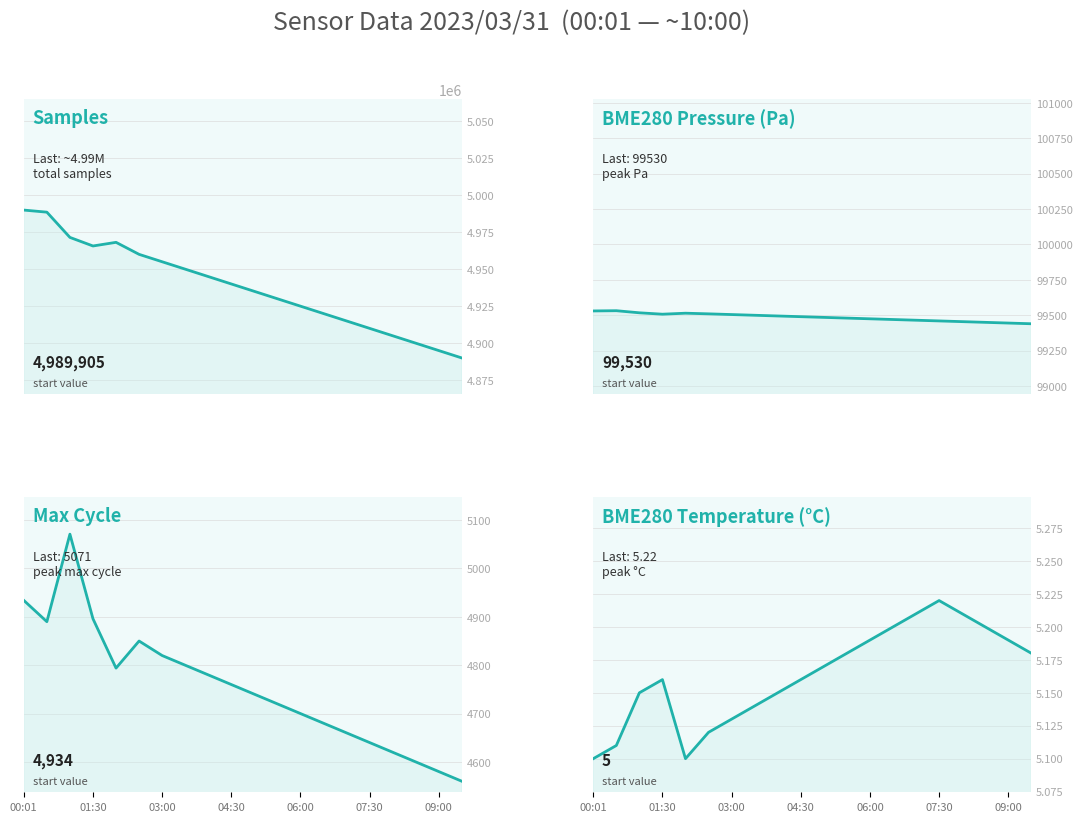

List the series in order of their peak value, highest first.

Samples line, BME280_pressure line, Max_cycle line, BME280_temperature line